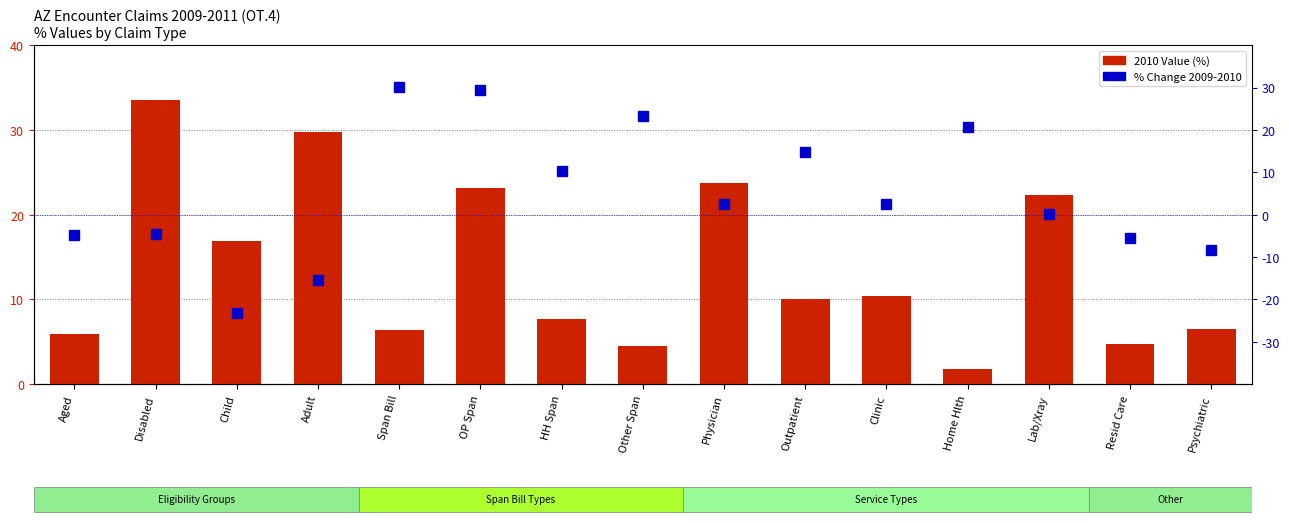

Reading left to right, extract all data points from this chart.

2010 Value: Aged=6.0	Disabled=33.6	Child=16.9	Adult=29.7	Span Bill=6.4	OP Span=23.1	HH Span=7.7	Other Span=4.5	Physician=23.8	Outpatient=10.0	Clinic=10.4	Home Hlth=1.8	Lab/Xray=22.4	Resid Care=4.7	Psychiatric=6.5
% Change 2009-2010: Aged=-4.9	Disabled=-4.5	Child=-23.1	Adult=-15.4	Span Bill=30.1	OP Span=29.5	HH Span=10.3	Other Span=23.4	Physician=2.5	Outpatient=14.8	Clinic=2.4	Home Hlth=20.7	Lab/Xray=0.1	Resid Care=-5.5	Psychiatric=-8.4